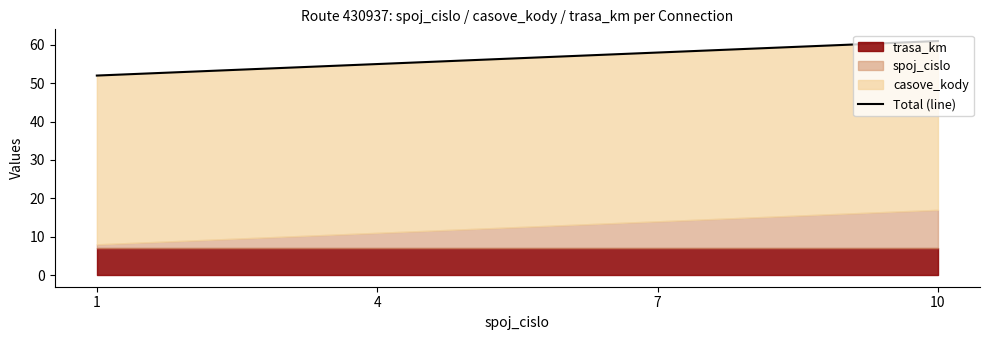

True or false: the data shows 32 at 4.

False